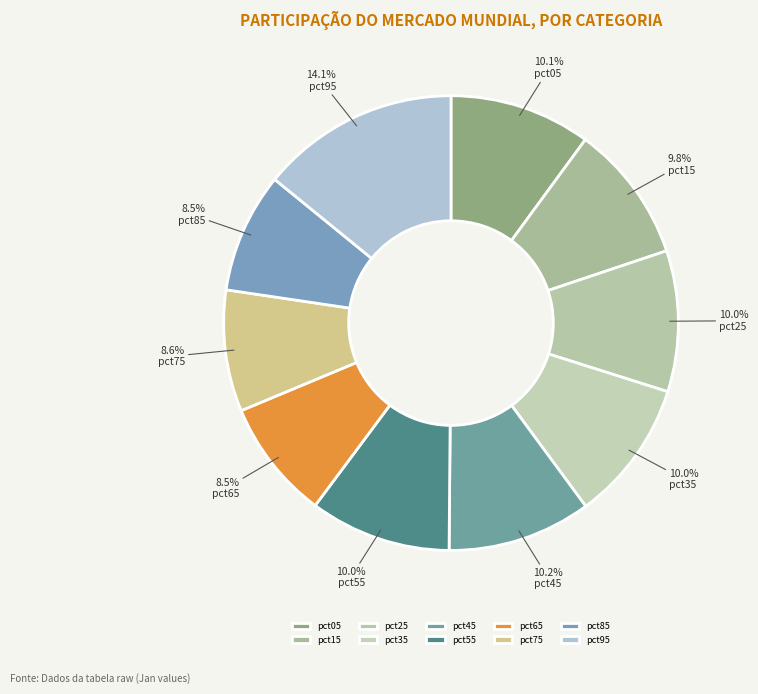

How many segments does this pie chart have?

10